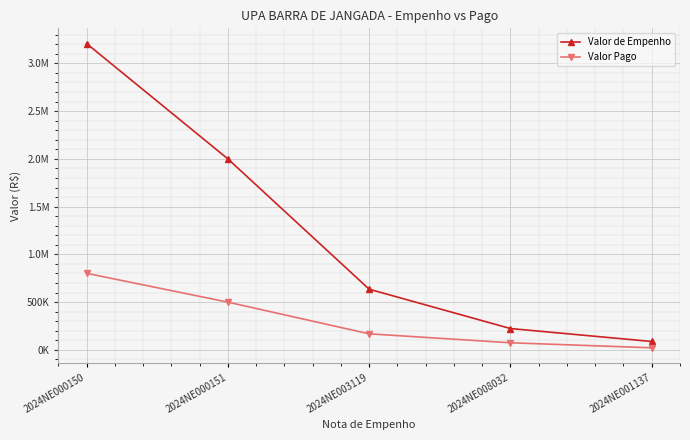

What is the difference between the highest and lowest values at 2024NE000151?

1500000.0